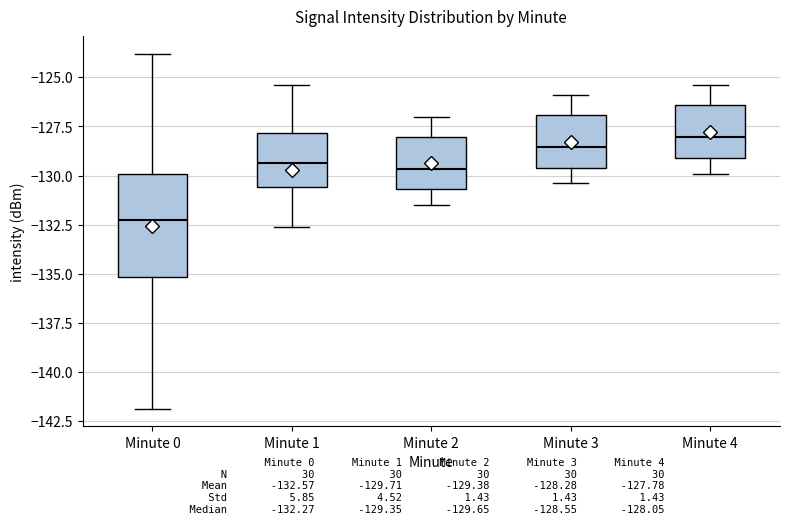

Which box has the lowest median line?

Minute 0